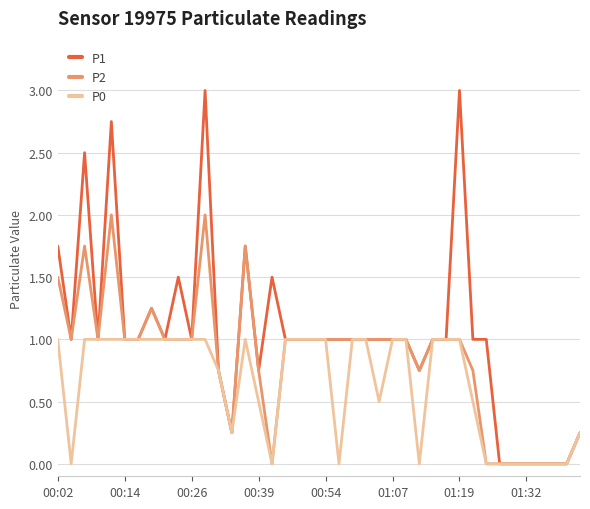

List the series in order of their overall mean, highest first.

P1, P2, P0